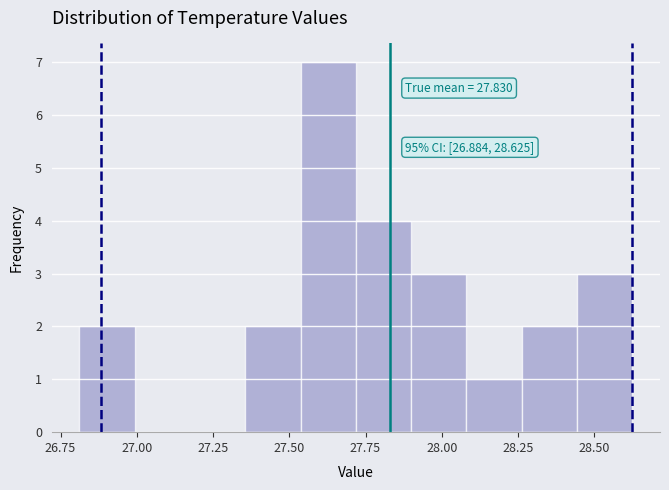

Around what value on the x-axis is the tallest bar? Give the approximate position of its centre, as read against the axis.

27.65